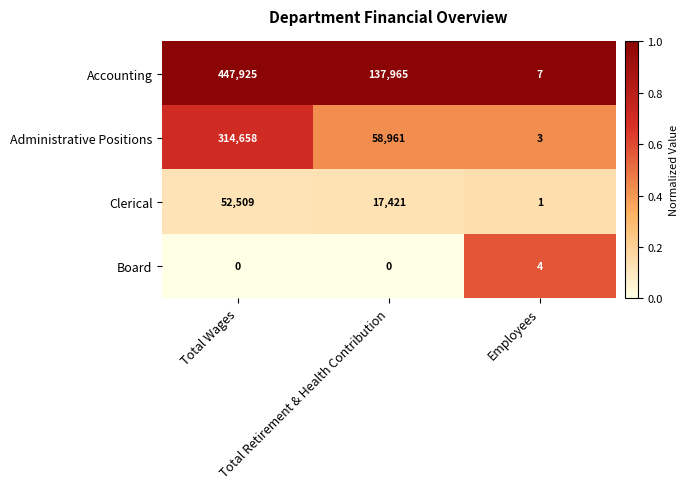

Between Total Wages and Total Retirement & Health Contribution, which series saw the biggest shift?

Accounting